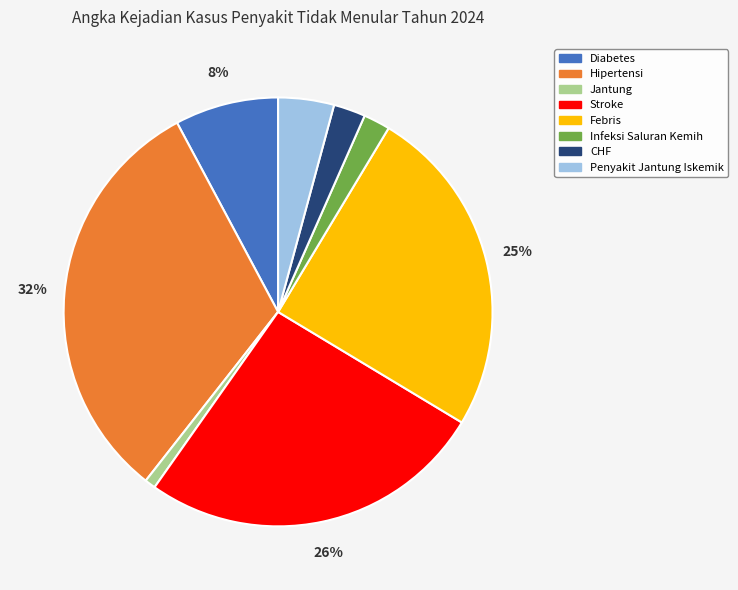

To the nearest percent, what portion does Jantung represent?

1%